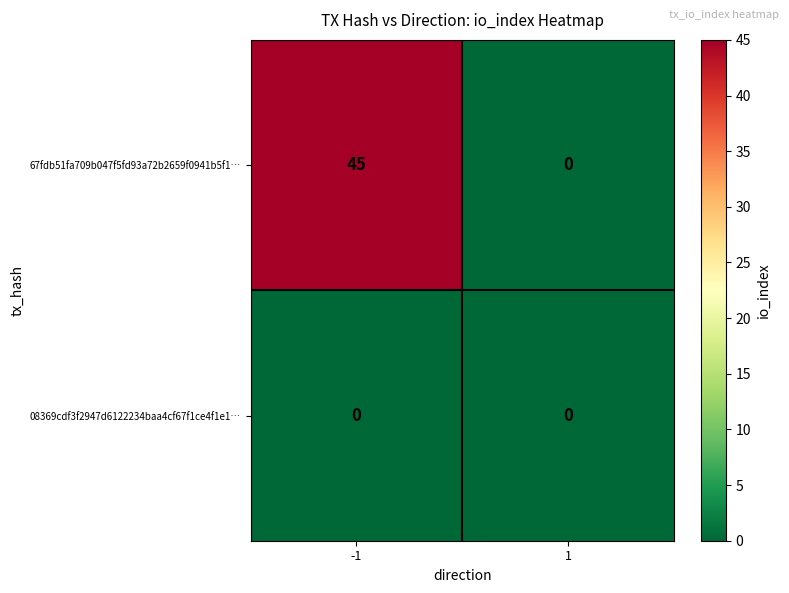

How many categories are shown in the chart?

2